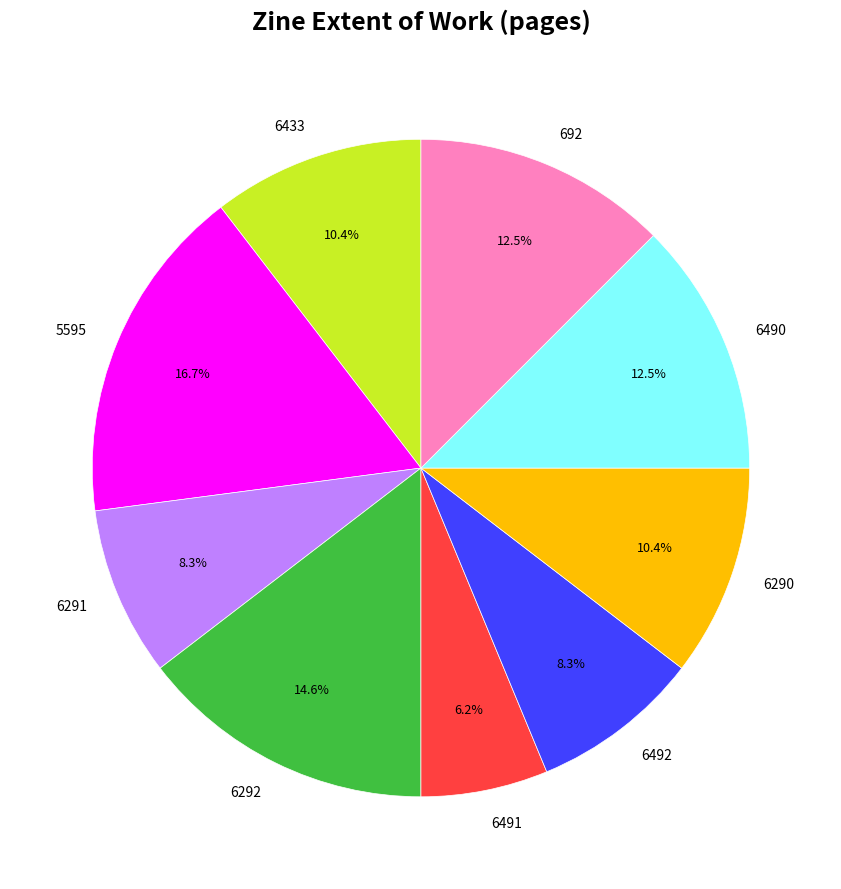

Between 6490 and 6491, which is larger?

6490